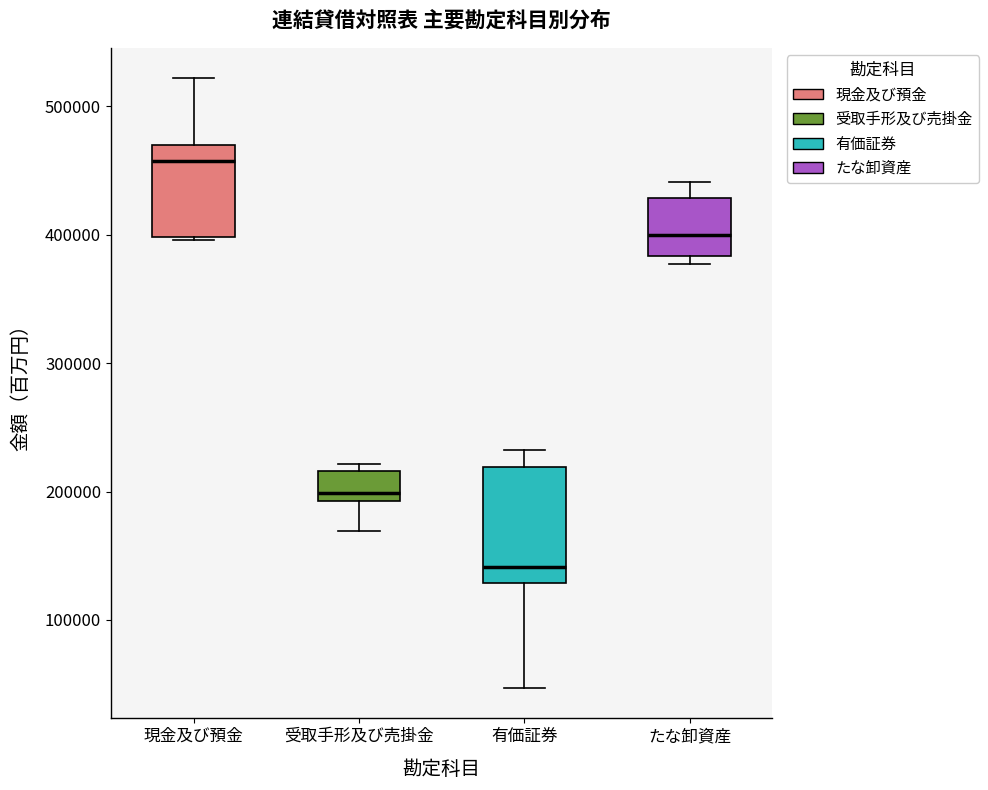

Reading left to right, read every box against the y-axis: the position of its median line, the range the box covers, and the ends of its whiskers. The values are not printed on the chart, so give them approximately, as read against the axis.

現金及び預金: median 460000, box 400000 to 470000, whiskers 400000 to 520000
受取手形及び売掛金: median 200000, box 190000 to 220000, whiskers 170000 to 220000 (just above the box's upper edge)
有価証券: median 140000, box 130000 to 220000, whiskers 50000 to 230000
たな卸資産: median 400000, box 380000 to 430000, whiskers 380000 (just below the box's lower edge) to 440000